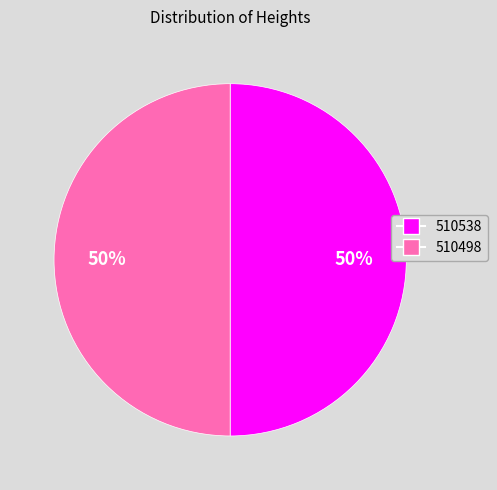

Is the sum of 510538 and 510498 greater than half?

Yes